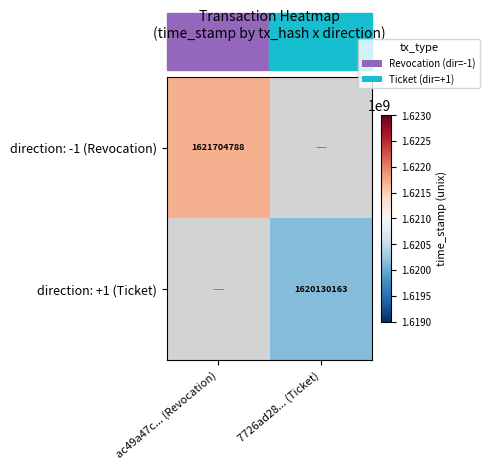

Is the value of direction: +1 (Ticket) at 7726ad28... (Ticket) greater than the value of direction: -1 (Revocation) at ac49a47c... (Revocation)?

No